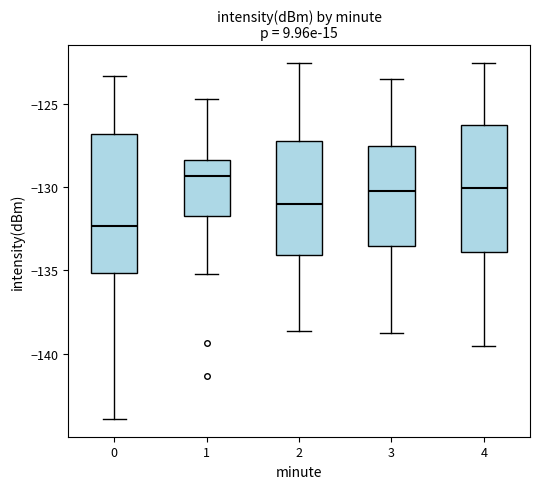

Reading left to right, transcribe this box plot: for each box, give where its median line is, the range the box spans, and where its two whiskers end, as read against the y-axis. The values are not printed on the chart, so give them approximately, as read against the axis.

0: median -132.5, box -135.0 to -127.0, whiskers -144.0 to -123.5
1: median -129.5, box -131.5 to -128.5, whiskers -135.0 to -124.5
2: median -131.0, box -134.0 to -127.0, whiskers -138.5 to -122.5
3: median -130.0, box -133.5 to -127.5, whiskers -138.5 to -123.5
4: median -130.0, box -134.0 to -126.5, whiskers -139.5 to -122.5